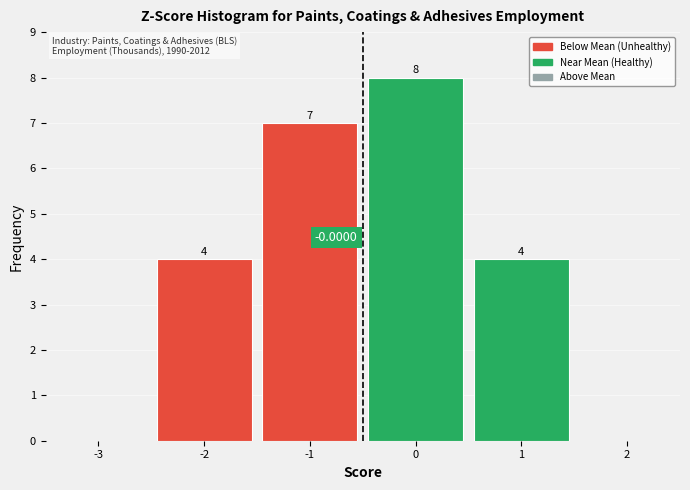

What is the ratio of the value at 0 to the value at 1?

2.0